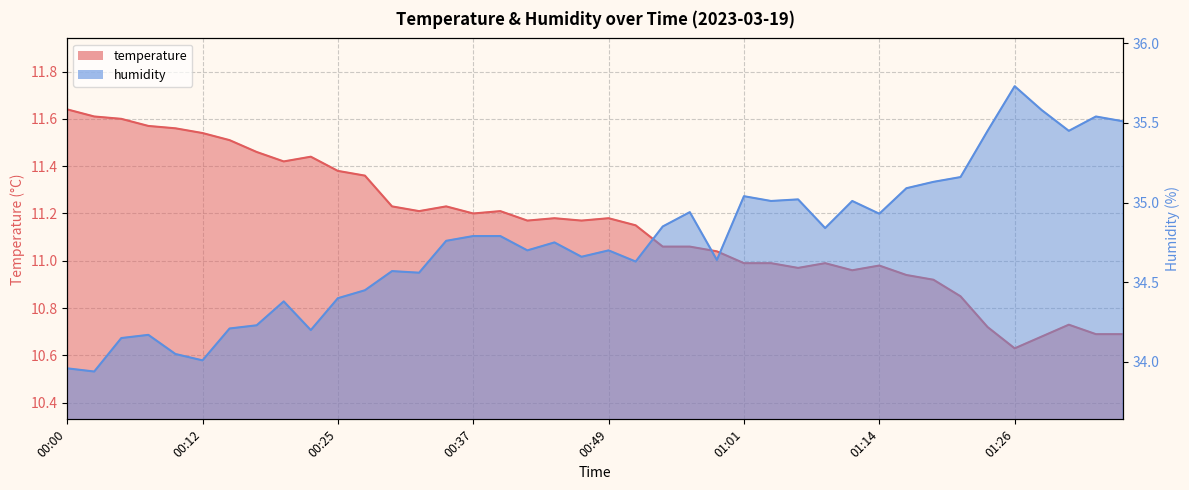

What is the difference between the maximum and minimum values in the temperature series?

1.0